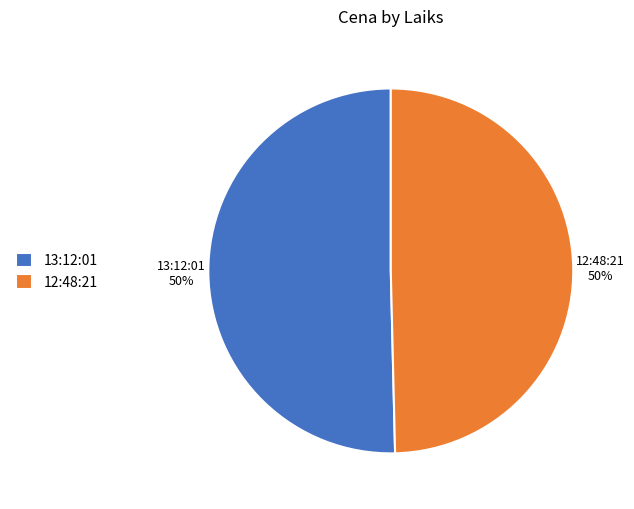

Combined, do 13:12:01 and 12:48:21 account for over 50%?

Yes